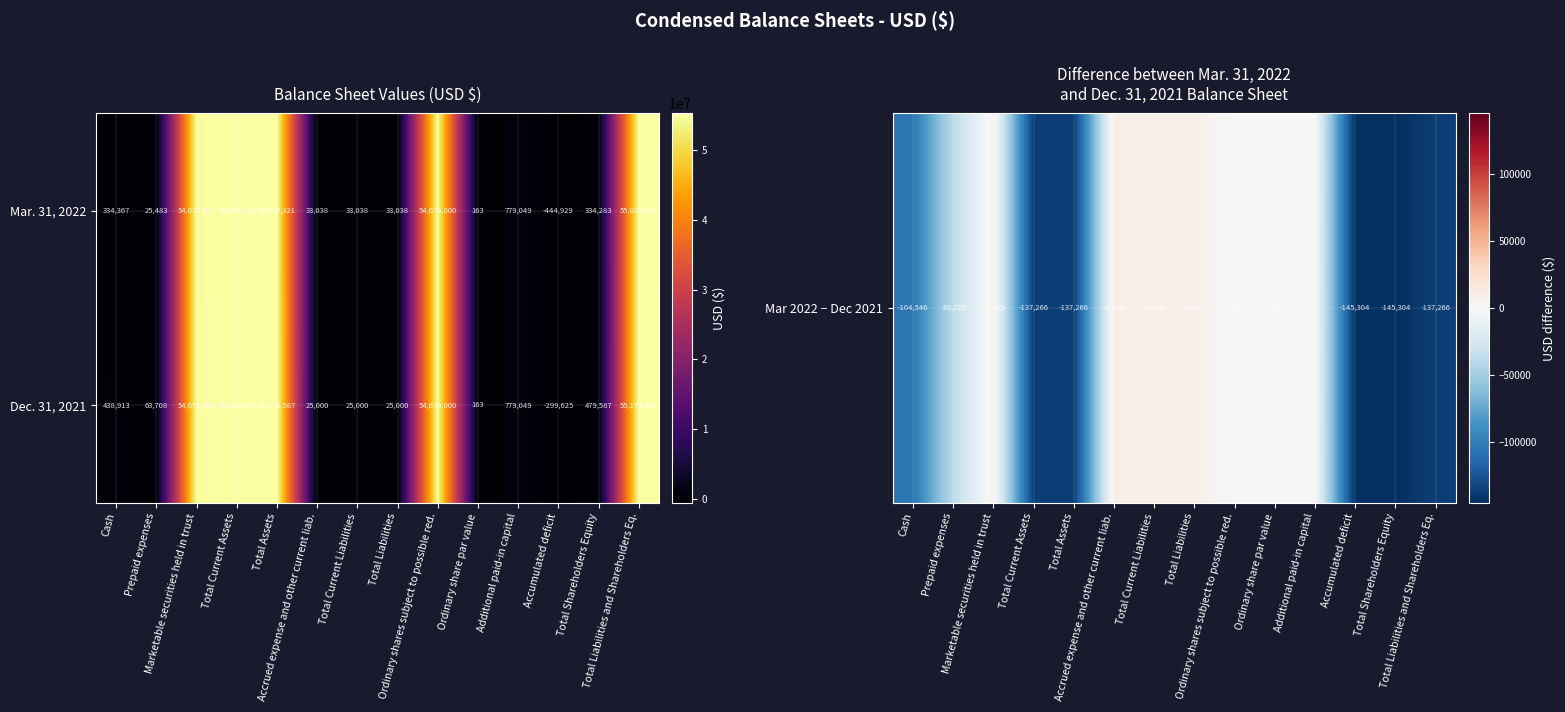

What is the total value across all series at Total Shareholders Equity?

813870